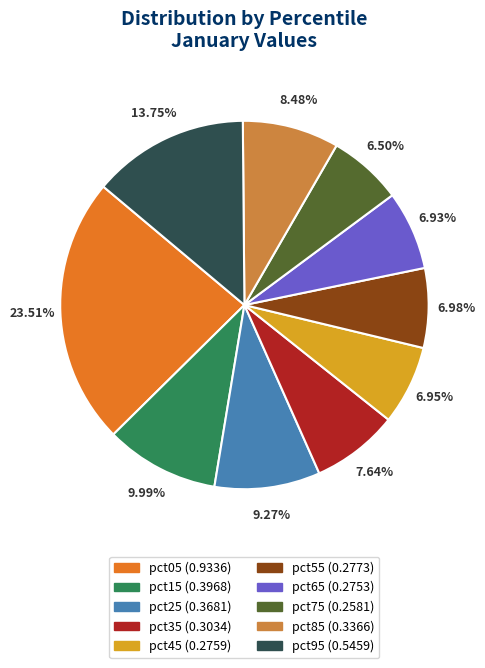

Does pct25 account for over 50% of the chart?

No